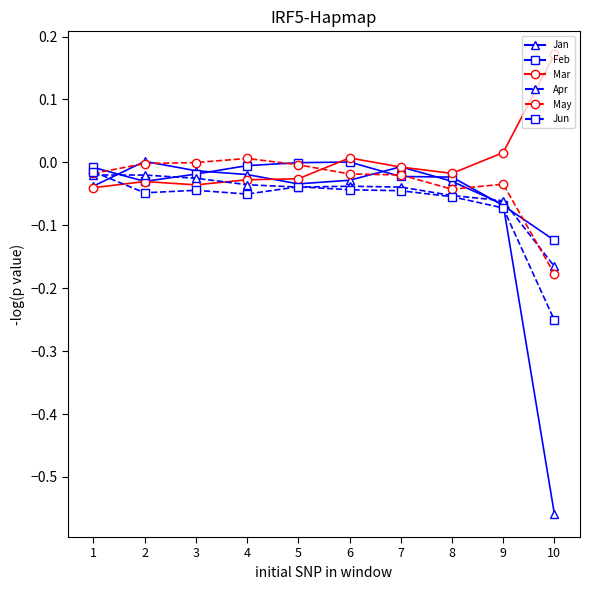

Does the chart display data point markers on the line(s)?

Yes